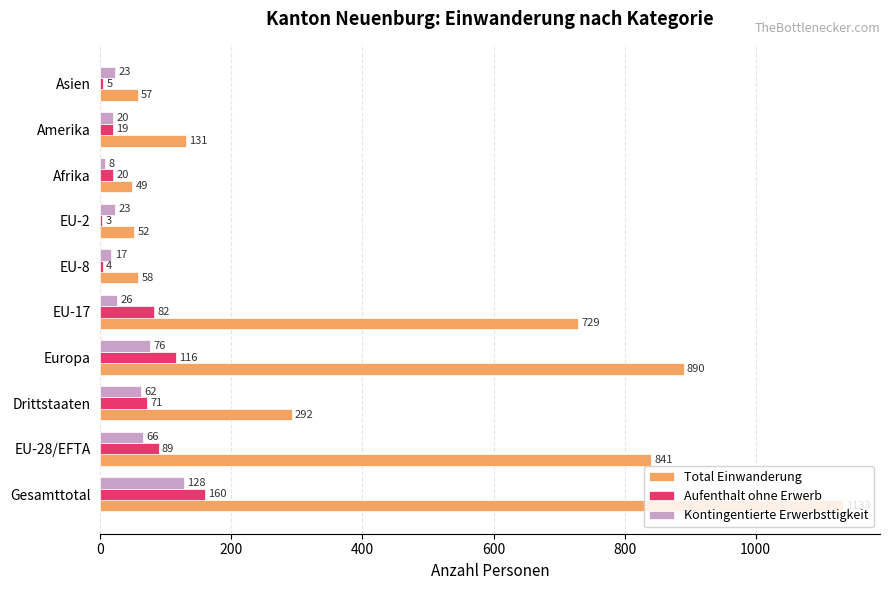

What is the approximate value of Kontingentierte Erwerbsttigkeit at Gesamttotal, to the nearest 5?

130